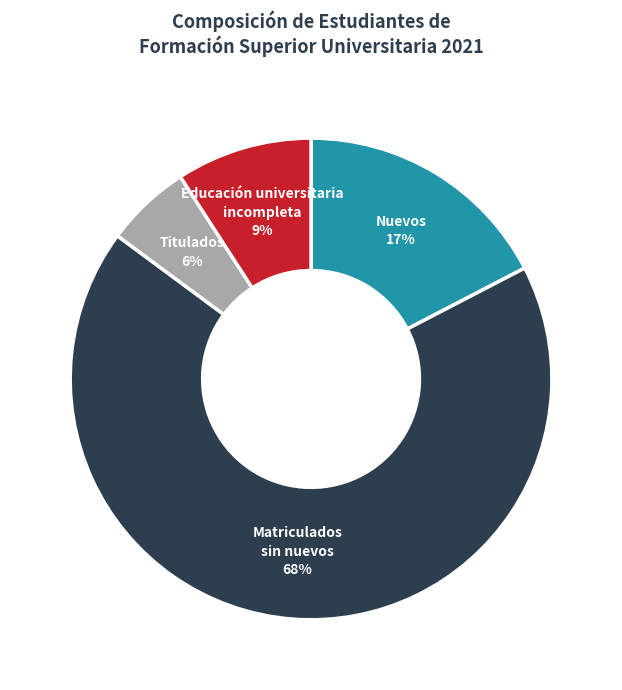

To the nearest percent, what is the average slice percentage?

25%